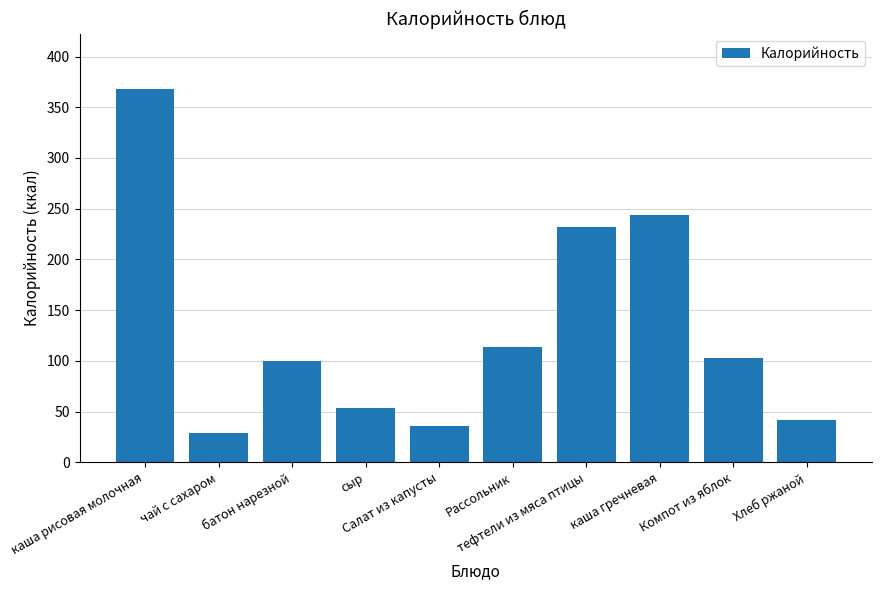

How many distinct data groups are displayed?

1